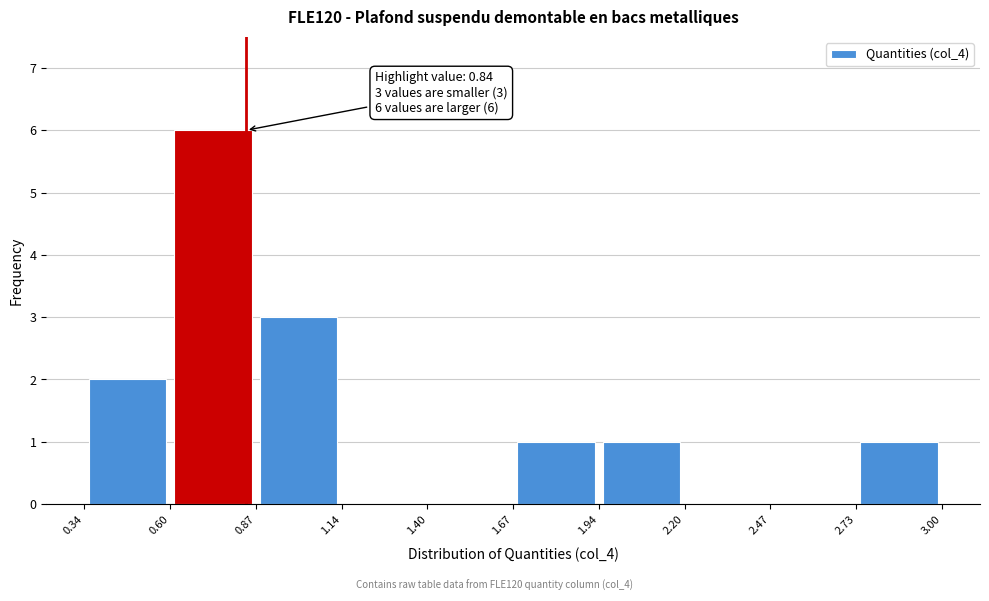

Over which range of the x-axis is the bar tallest?

0.60 to 0.87